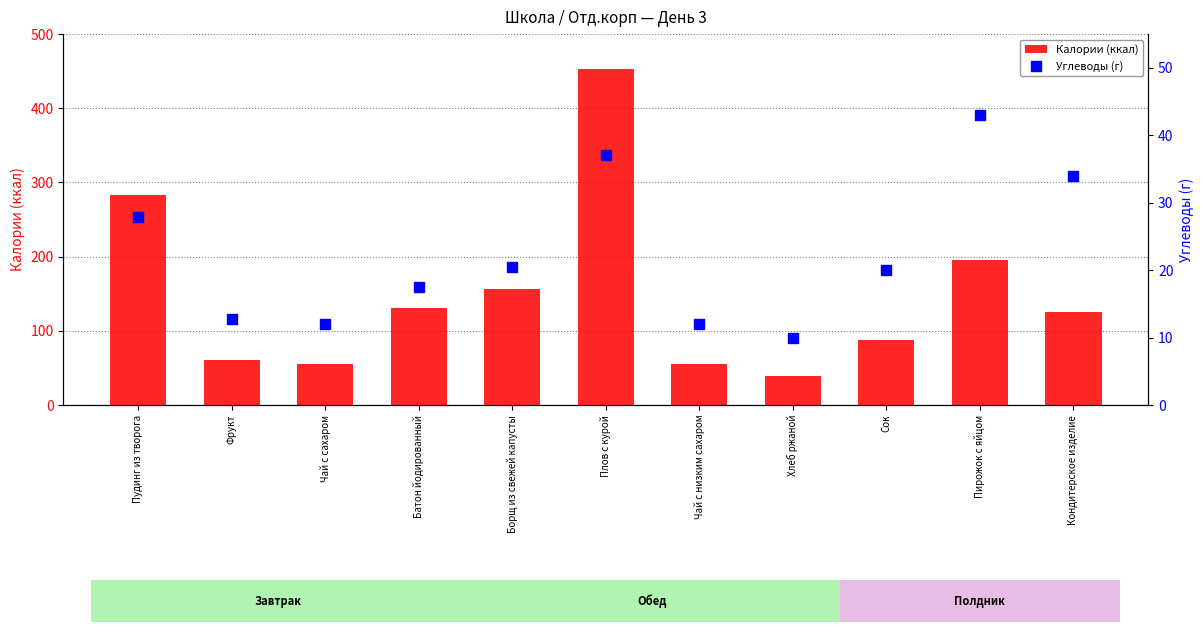

At how many categories does at least one series exceed 89?

6